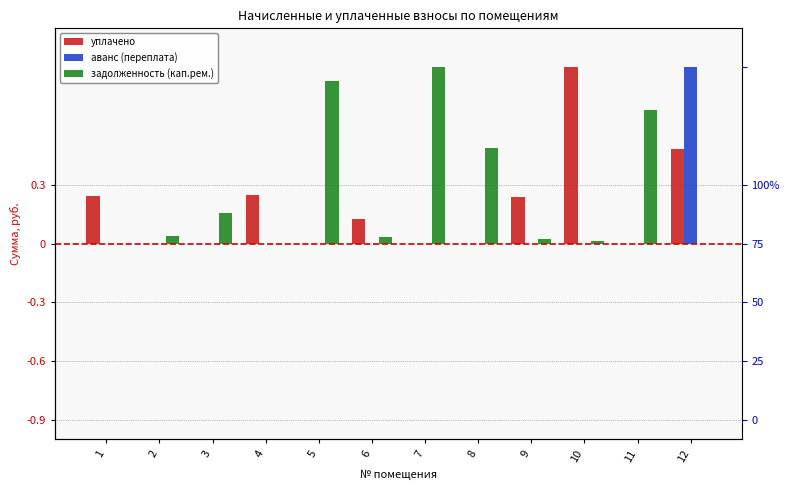

Is the value of аванс (переплата) at 4 greater than the value of задолженность (кап.рем.) at 5?

No